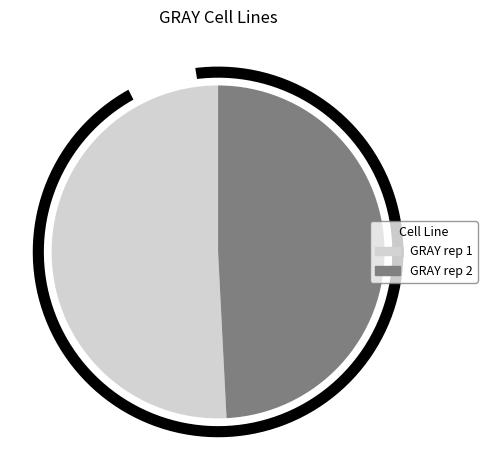

Which category has the smallest portion of the pie?

GRAY rep 2